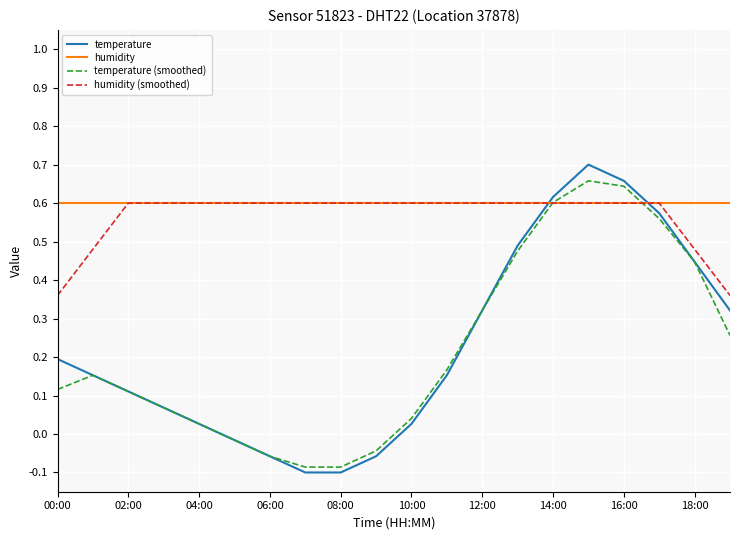

After their last crossing, which series has the higher values: temperature or humidity?

humidity